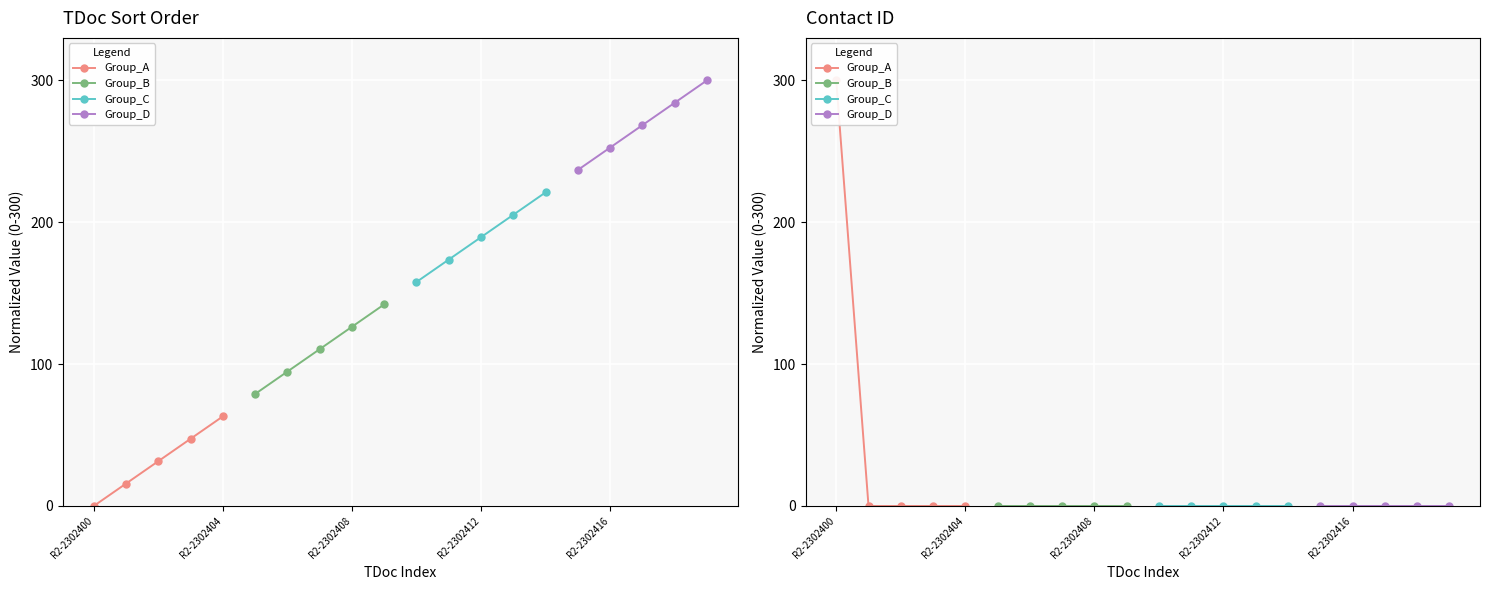

How many values in Group_A are above zero?

1